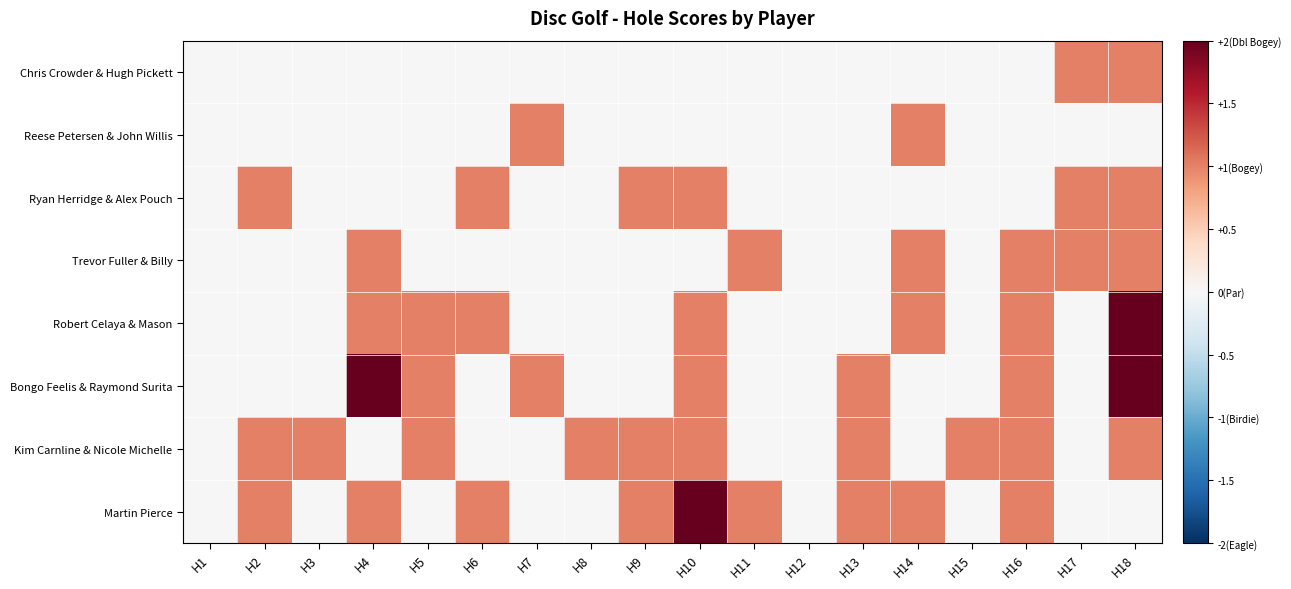

Reading right to left, list all the values displayed in this chart.

Chris Crowder & Hugh Pickett: H18=1	H17=1	H16=0	H15=0	H14=0	H13=0	H12=0	H11=0	H10=0	H9=0	H8=0	H7=0	H6=0	H5=0	H4=0	H3=0	H2=0	H1=0
Reese Petersen & John Willis: H18=0	H17=0	H16=0	H15=0	H14=1	H13=0	H12=0	H11=0	H10=0	H9=0	H8=0	H7=1	H6=0	H5=0	H4=0	H3=0	H2=0	H1=0
Ryan Herridge & Alex Pouch: H18=1	H17=1	H16=0	H15=0	H14=0	H13=0	H12=0	H11=0	H10=1	H9=1	H8=0	H7=0	H6=1	H5=0	H4=0	H3=0	H2=1	H1=0
Trevor Fuller & Billy: H18=1	H17=1	H16=1	H15=0	H14=1	H13=0	H12=0	H11=1	H10=0	H9=0	H8=0	H7=0	H6=0	H5=0	H4=1	H3=0	H2=0	H1=0
Robert Celaya & Mason: H18=2	H17=0	H16=1	H15=0	H14=1	H13=0	H12=0	H11=0	H10=1	H9=0	H8=0	H7=0	H6=1	H5=1	H4=1	H3=0	H2=0	H1=0
Bongo Feelis & Raymond Surita: H18=2	H17=0	H16=1	H15=0	H14=0	H13=1	H12=0	H11=0	H10=1	H9=0	H8=0	H7=1	H6=0	H5=1	H4=2	H3=0	H2=0	H1=0
Kim Carnline & Nicole Michelle: H18=1	H17=0	H16=1	H15=1	H14=0	H13=1	H12=0	H11=0	H10=1	H9=1	H8=1	H7=0	H6=0	H5=1	H4=0	H3=1	H2=1	H1=0
Martin Pierce: H18=0	H17=0	H16=1	H15=0	H14=1	H13=1	H12=0	H11=1	H10=2	H9=1	H8=0	H7=0	H6=1	H5=0	H4=1	H3=0	H2=1	H1=0